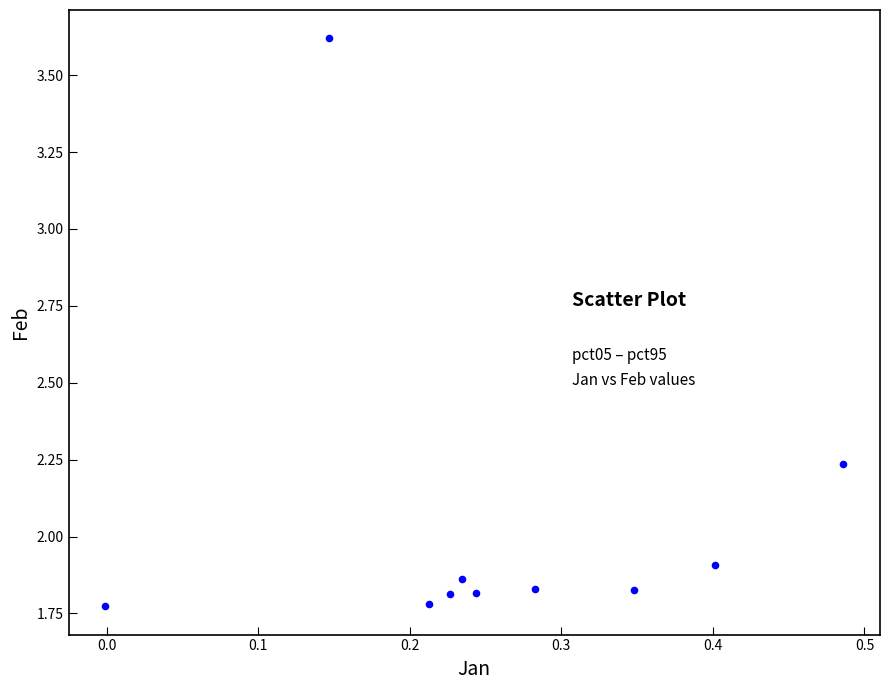

What is the average X value?

0.3